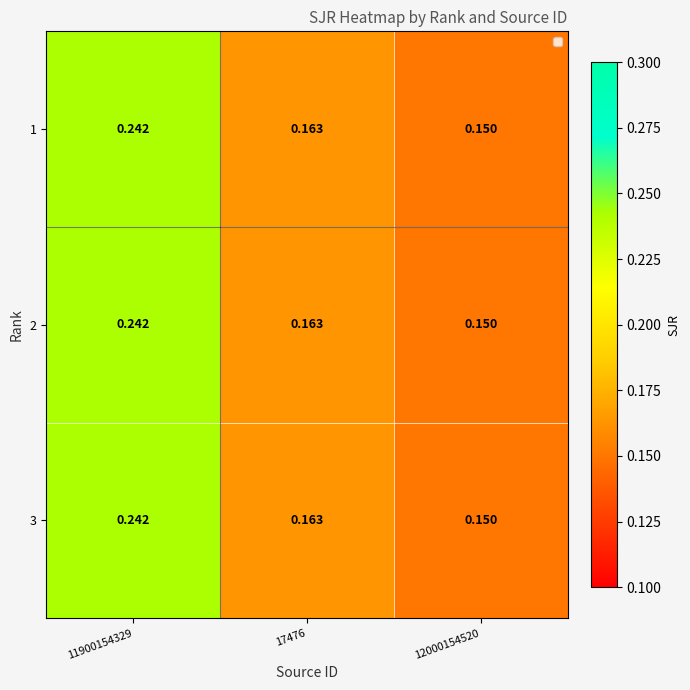

How many data points does each series have?

3